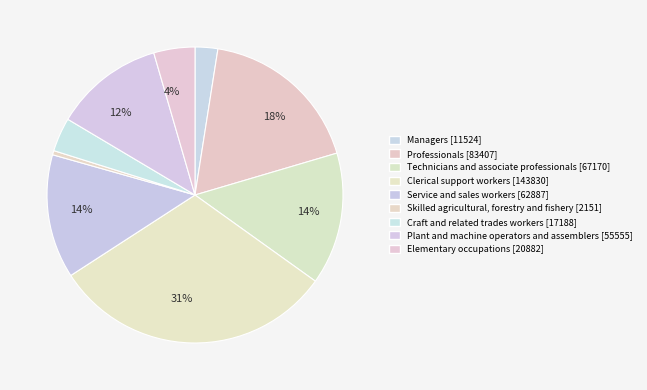

How many segments does this pie chart have?

9